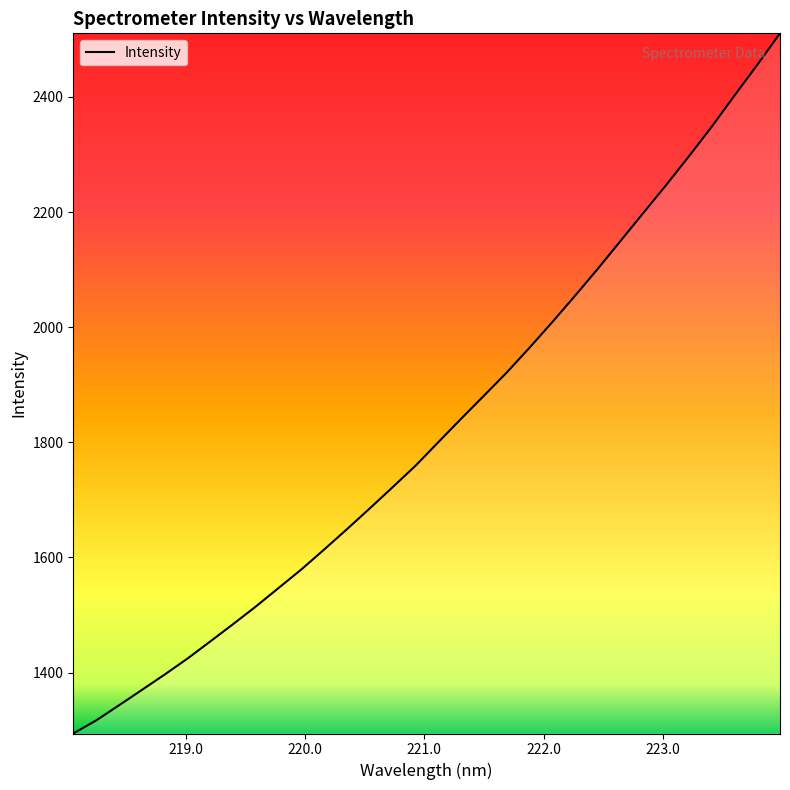

What is the greatest value displayed?

2510.3